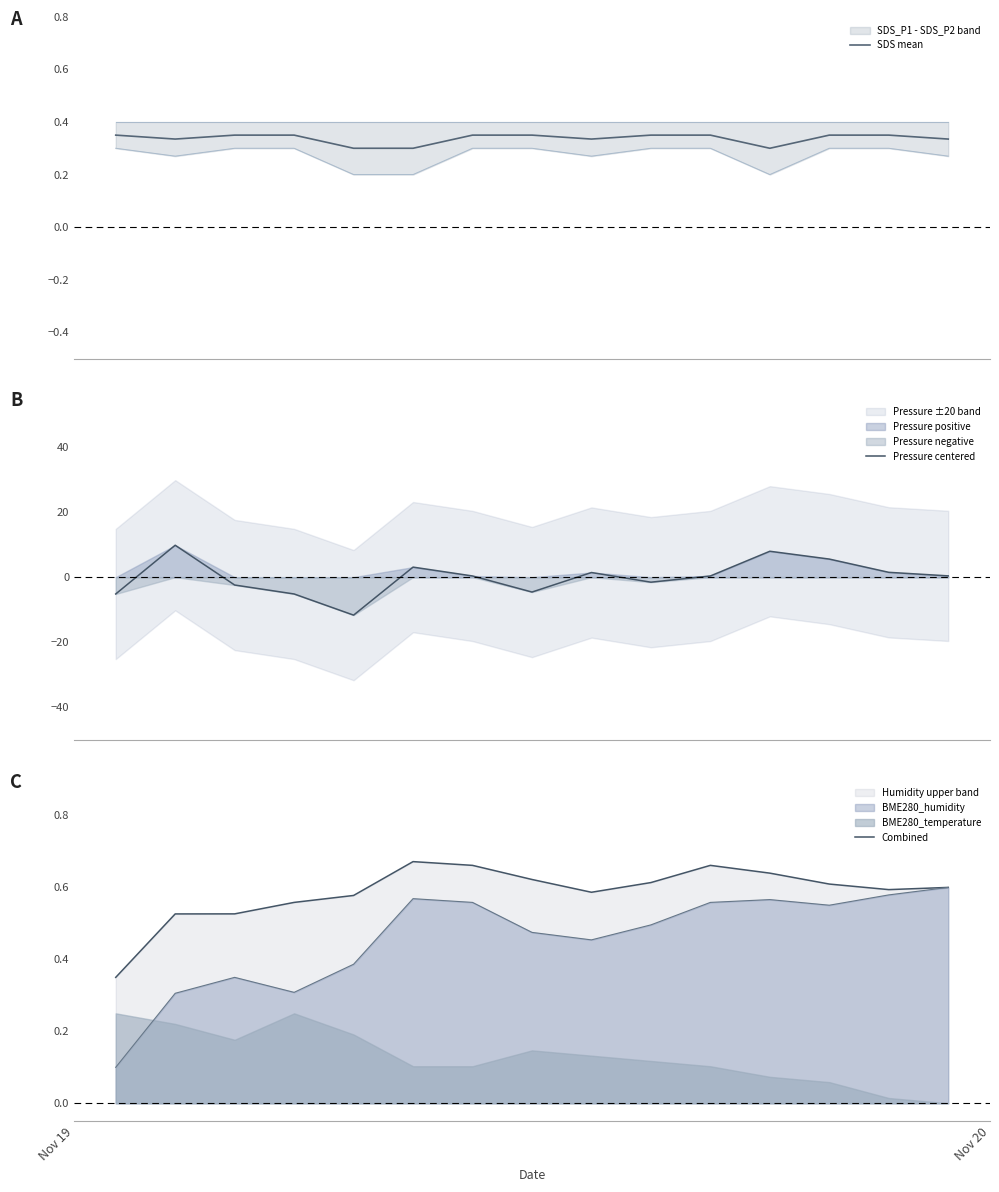

What is the lowest value of the Pressure centered series?

-11.7